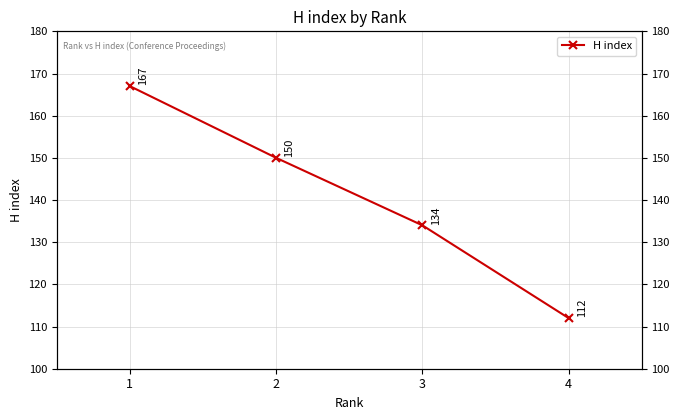

How many lines are shown in the chart?

1